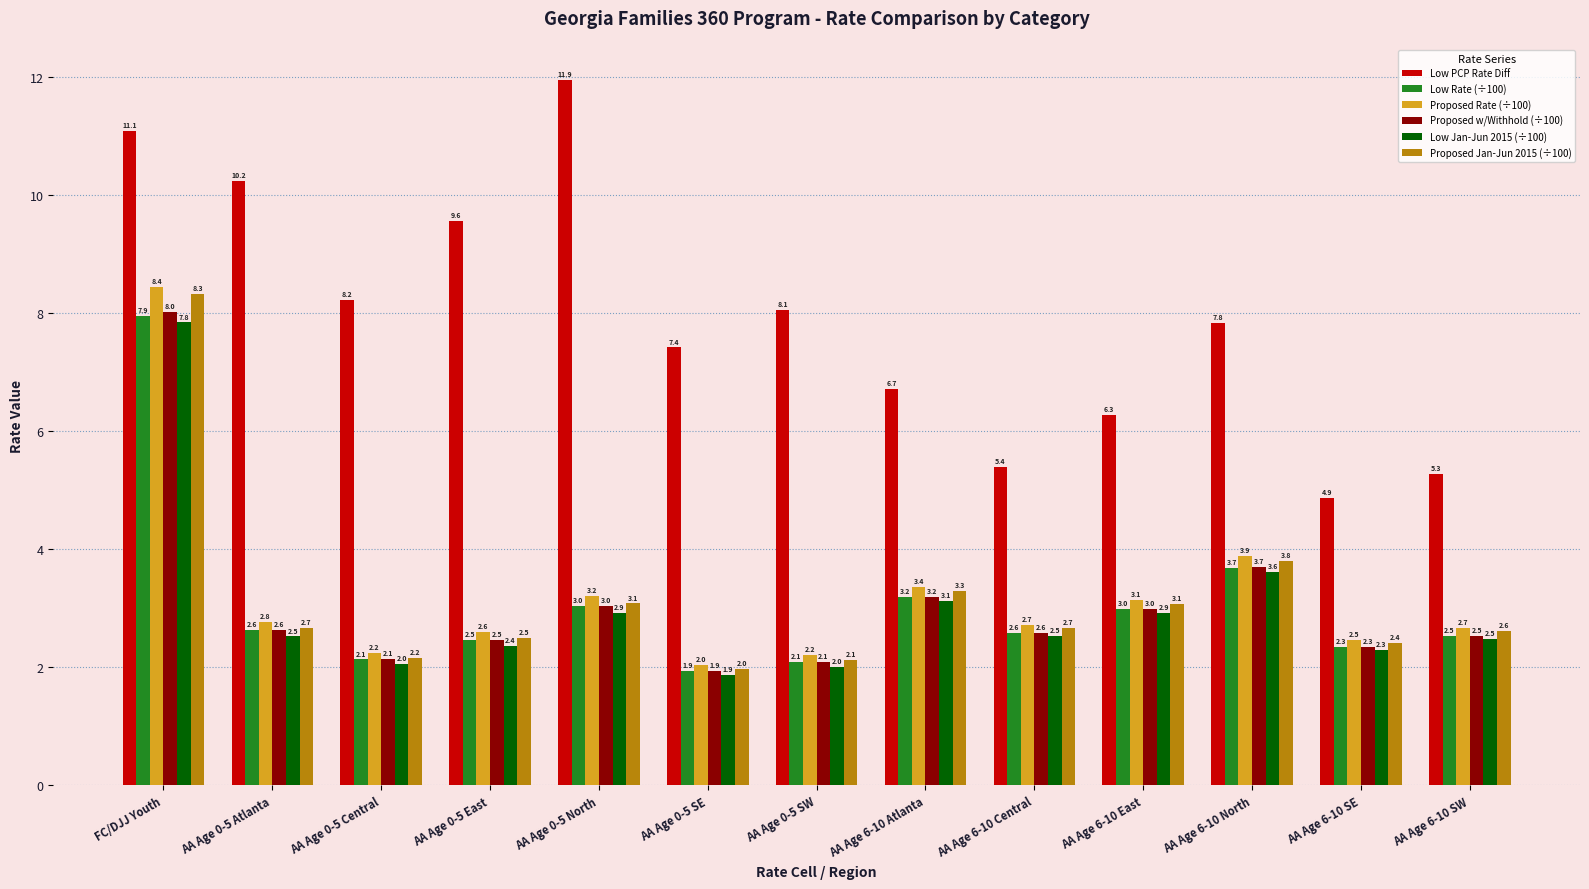

Reading right to left, list all the values displayed in this chart.

Low PCP Rate Diff: AA Age 6-10 SW=5.3	AA Age 6-10 SE=4.9	AA Age 6-10 North=7.8	AA Age 6-10 East=6.3	AA Age 6-10 Central=5.4	AA Age 6-10 Atlanta=6.7	AA Age 0-5 SW=8.1	AA Age 0-5 SE=7.4	AA Age 0-5 North=11.9	AA Age 0-5 East=9.6	AA Age 0-5 Central=8.2	AA Age 0-5 Atlanta=10.2	FC/DJJ Youth=11.1
Low Rate (÷100): AA Age 6-10 SW=2.5	AA Age 6-10 SE=2.3	AA Age 6-10 North=3.7	AA Age 6-10 East=3.0	AA Age 6-10 Central=2.6	AA Age 6-10 Atlanta=3.2	AA Age 0-5 SW=2.1	AA Age 0-5 SE=1.9	AA Age 0-5 North=3.0	AA Age 0-5 East=2.5	AA Age 0-5 Central=2.1	AA Age 0-5 Atlanta=2.6	FC/DJJ Youth=7.9
Proposed Rate (÷100): AA Age 6-10 SW=2.7	AA Age 6-10 SE=2.5	AA Age 6-10 North=3.9	AA Age 6-10 East=3.1	AA Age 6-10 Central=2.7	AA Age 6-10 Atlanta=3.4	AA Age 0-5 SW=2.2	AA Age 0-5 SE=2.0	AA Age 0-5 North=3.2	AA Age 0-5 East=2.6	AA Age 0-5 Central=2.2	AA Age 0-5 Atlanta=2.8	FC/DJJ Youth=8.4
Proposed w/Withhold (÷100): AA Age 6-10 SW=2.5	AA Age 6-10 SE=2.3	AA Age 6-10 North=3.7	AA Age 6-10 East=3.0	AA Age 6-10 Central=2.6	AA Age 6-10 Atlanta=3.2	AA Age 0-5 SW=2.1	AA Age 0-5 SE=1.9	AA Age 0-5 North=3.0	AA Age 0-5 East=2.5	AA Age 0-5 Central=2.1	AA Age 0-5 Atlanta=2.6	FC/DJJ Youth=8.0
Low Jan-Jun 2015 (÷100): AA Age 6-10 SW=2.5	AA Age 6-10 SE=2.3	AA Age 6-10 North=3.6	AA Age 6-10 East=2.9	AA Age 6-10 Central=2.5	AA Age 6-10 Atlanta=3.1	AA Age 0-5 SW=2.0	AA Age 0-5 SE=1.9	AA Age 0-5 North=2.9	AA Age 0-5 East=2.4	AA Age 0-5 Central=2.0	AA Age 0-5 Atlanta=2.5	FC/DJJ Youth=7.8
Proposed Jan-Jun 2015 (÷100): AA Age 6-10 SW=2.6	AA Age 6-10 SE=2.4	AA Age 6-10 North=3.8	AA Age 6-10 East=3.1	AA Age 6-10 Central=2.7	AA Age 6-10 Atlanta=3.3	AA Age 0-5 SW=2.1	AA Age 0-5 SE=2.0	AA Age 0-5 North=3.1	AA Age 0-5 East=2.5	AA Age 0-5 Central=2.2	AA Age 0-5 Atlanta=2.7	FC/DJJ Youth=8.3